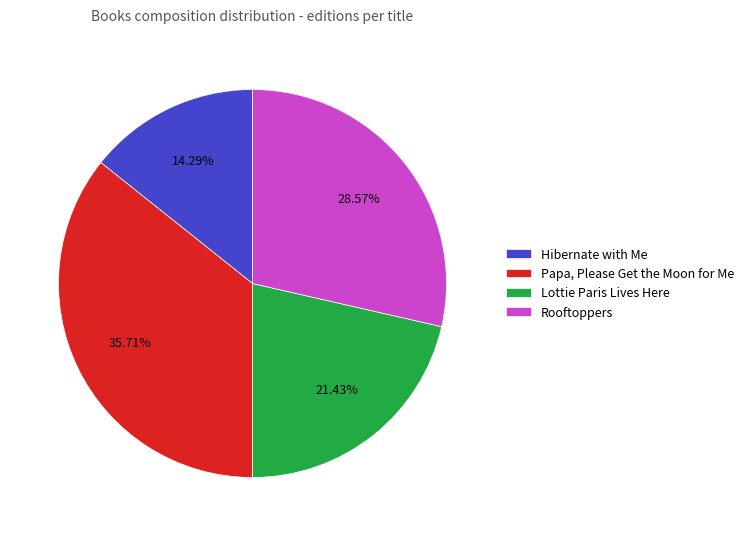

Does Hibernate with Me represent more than half of the total?

No